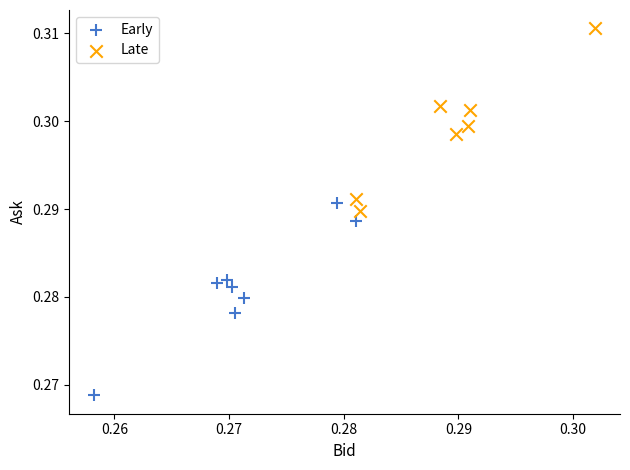

Which series reaches the minimum Y coordinate?

Early